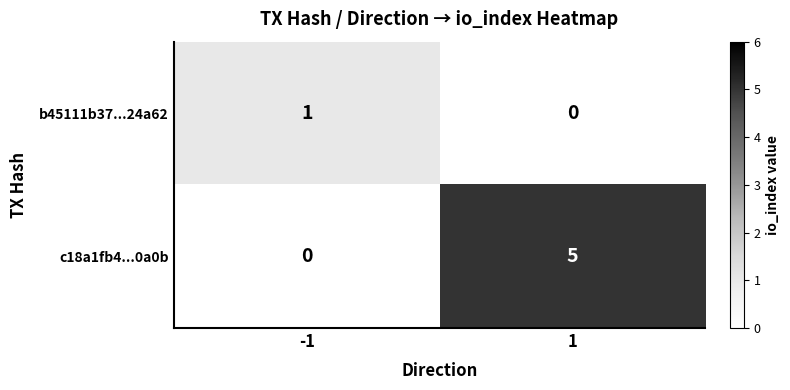

What is the sum of all c18a1fb4...0a0b values?

5